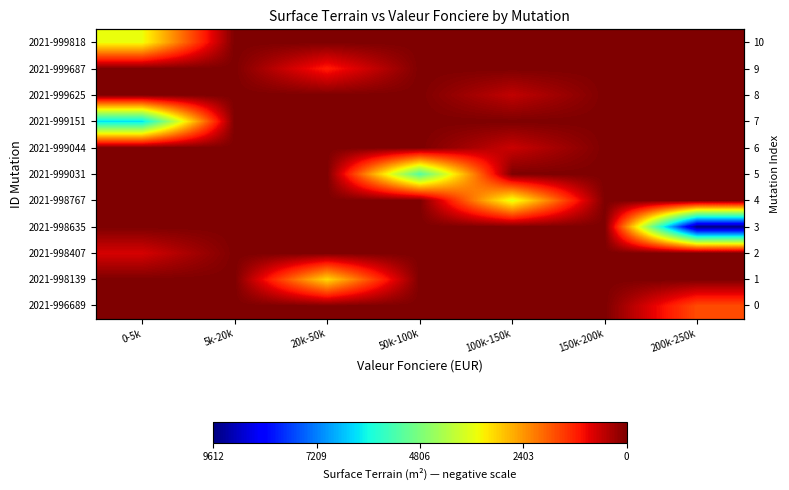

Between 100k-150k and 0-5k, which is larger?

100k-150k